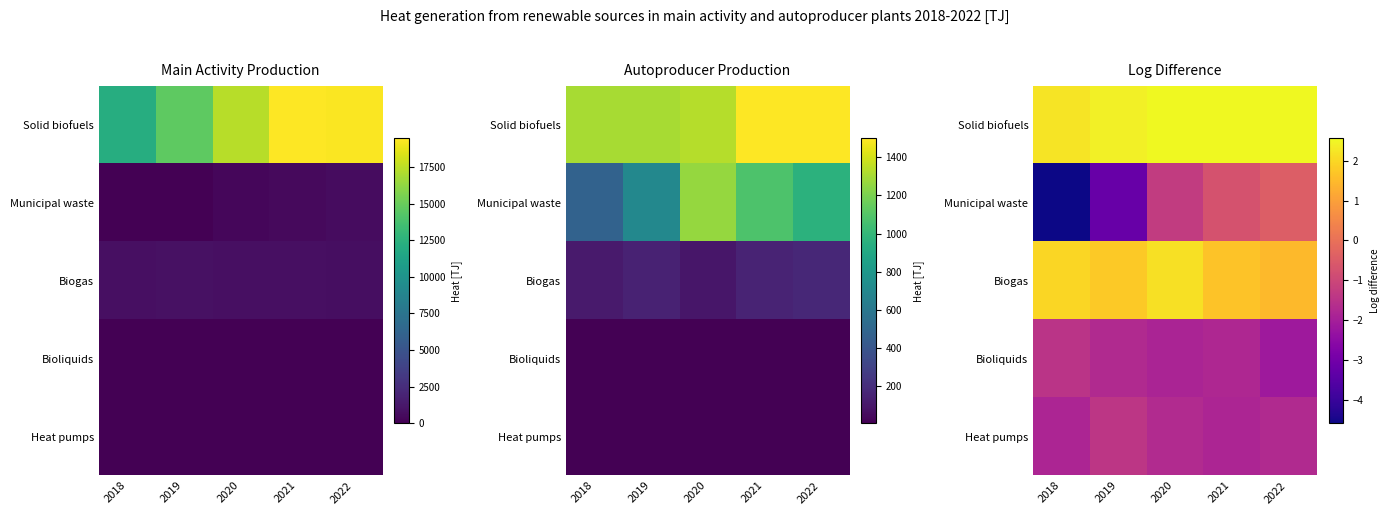

List the labels in order of Bioliquids value, smallest first.

2022, 2020, 2021, 2019, 2018